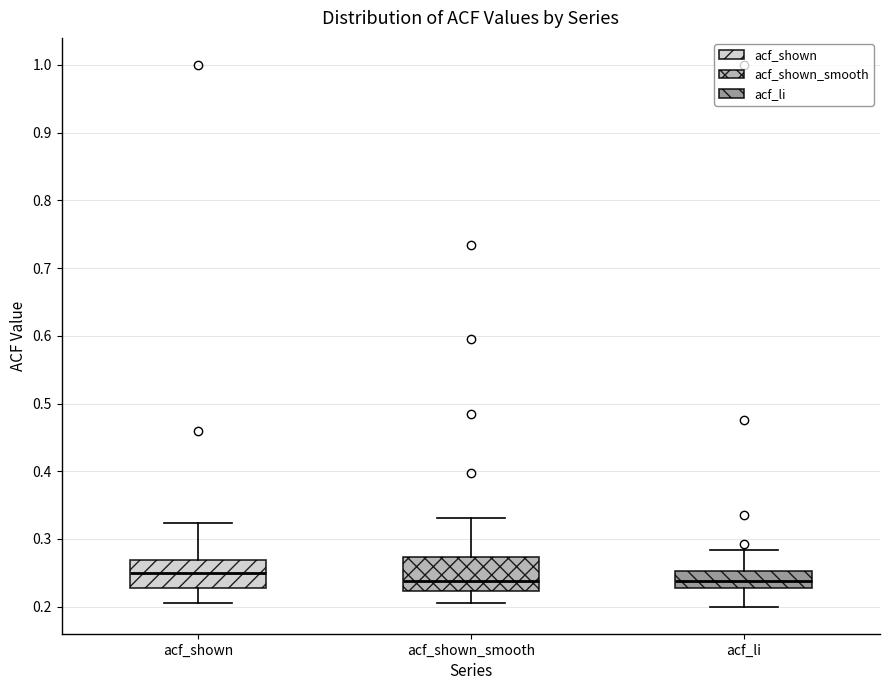

Reading left to right, transcribe this box plot: for each box, give where its median line is, the range the box spans, and where its two whiskers end, as read against the y-axis. The values are not printed on the chart, so give them approximately, as read against the axis.

acf_shown: median 0.25, box 0.23 to 0.27, whiskers 0.21 to 0.32
acf_shown_smooth: median 0.24, box 0.22 to 0.27, whiskers 0.21 to 0.33
acf_li: median 0.24, box 0.23 to 0.25, whiskers 0.20 to 0.28